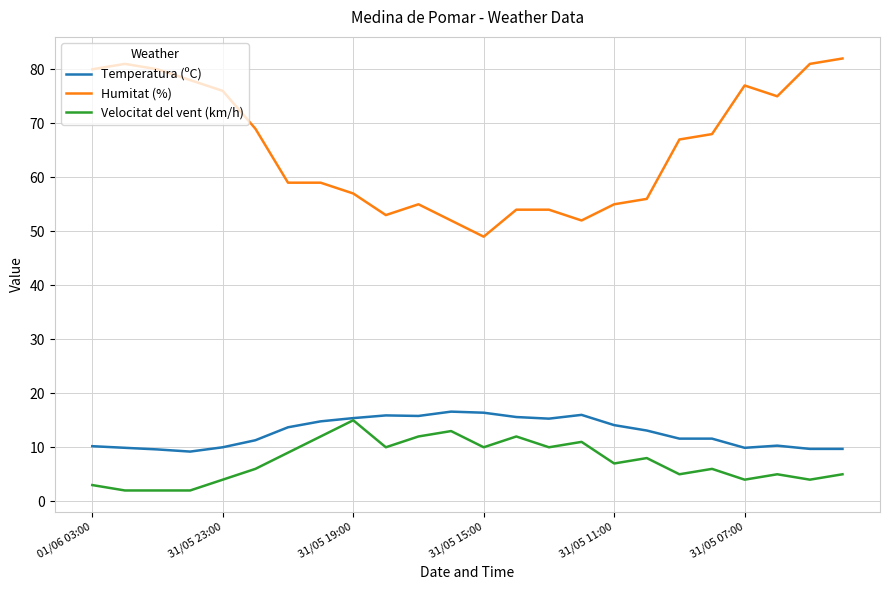

What is the difference between the maximum and minimum values in the Velocitat del vent (km/h) series?

13.0